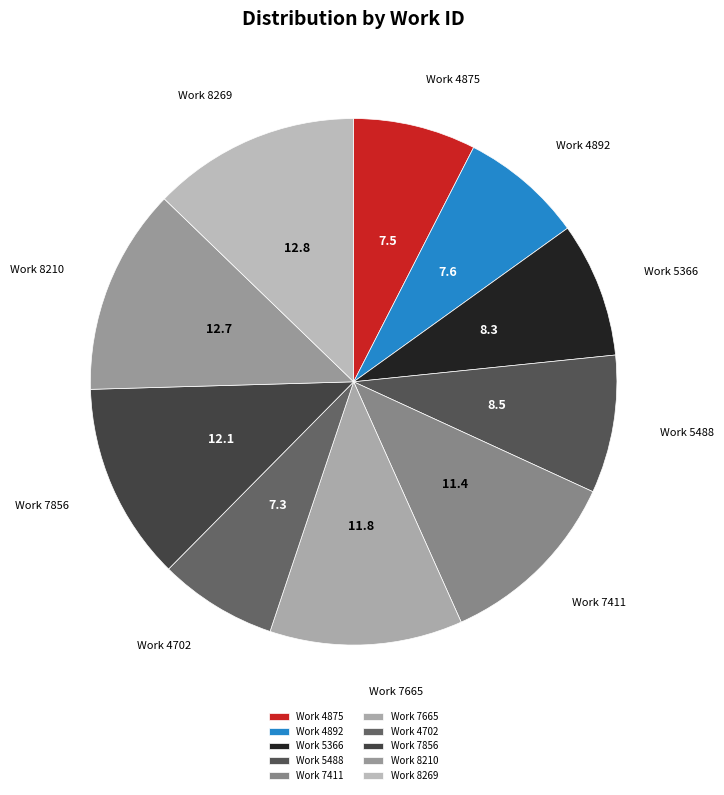

Does any single category account for the majority?

No